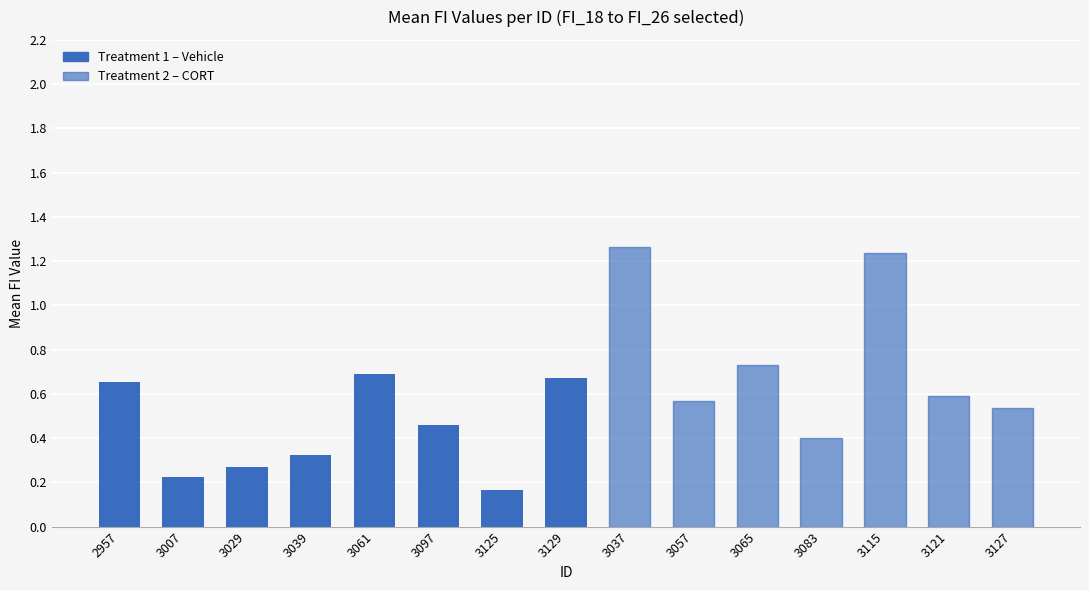

What is the change in value from 3115 to 3127?

-0.7